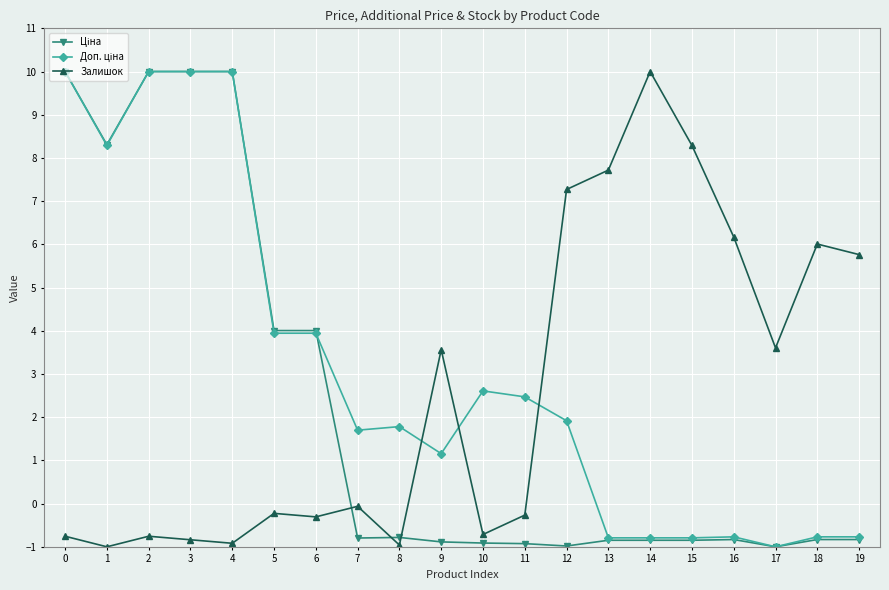

What is the total value across all series at 2?

19.2